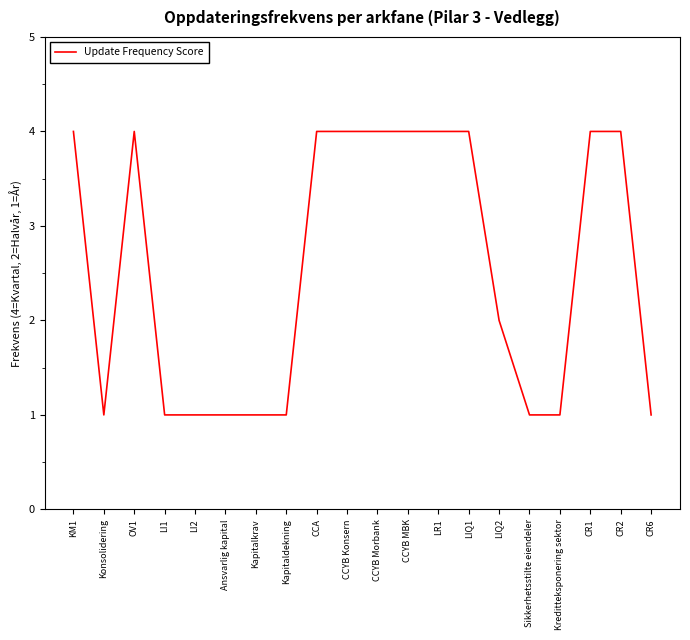

What value does the data have at Ansvarlig kapital?

1